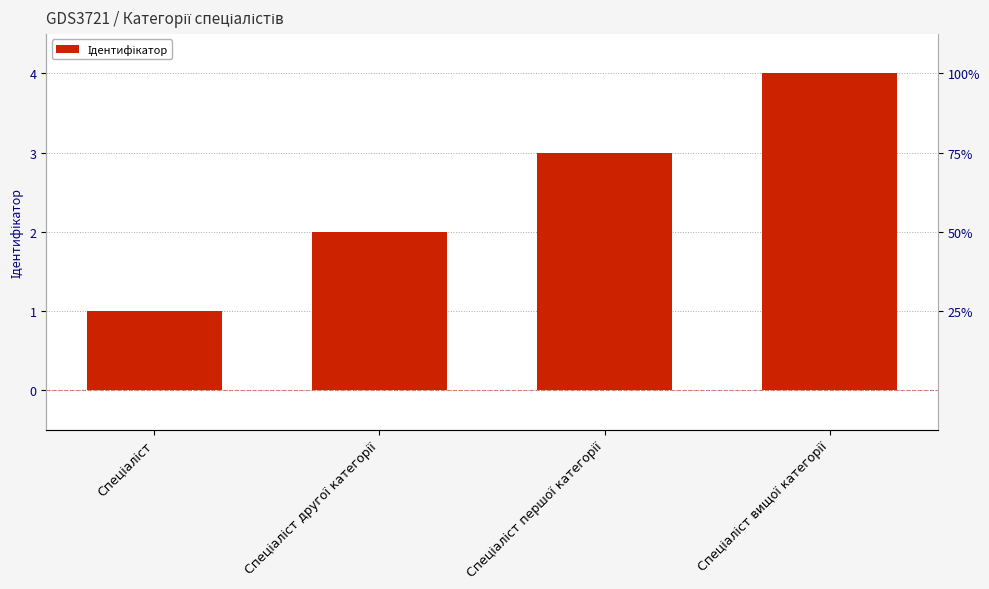

Which category has the highest value across all series?

Спеціаліст вищої категорії